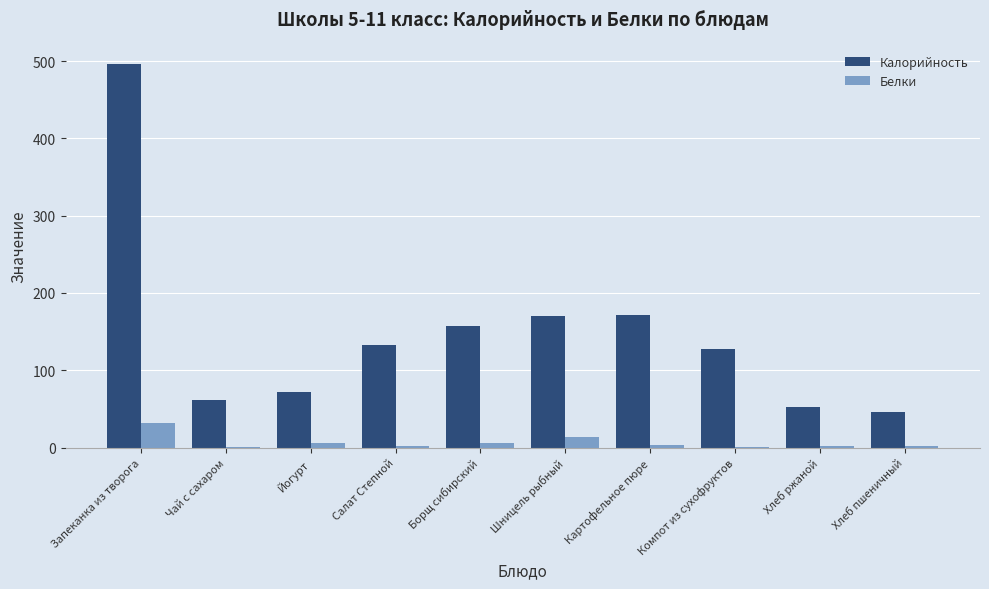

At which label does Белки reach its peak?

Запеканка из творога